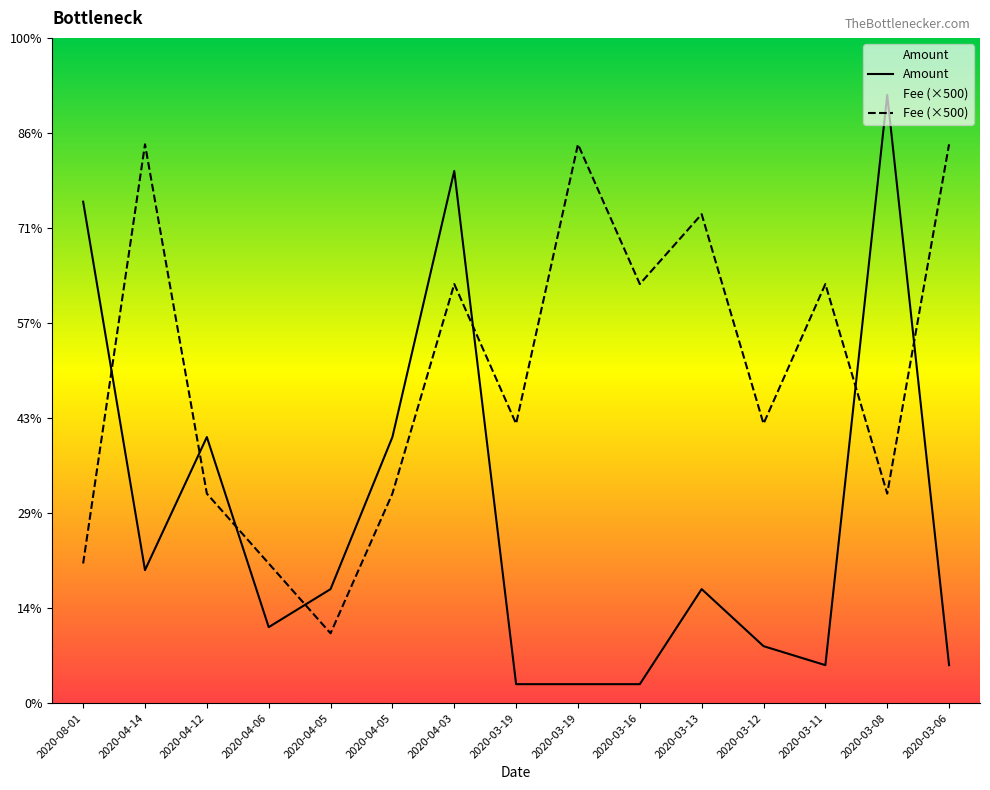

At which label does Amount first exceed 6?

2020-08-01